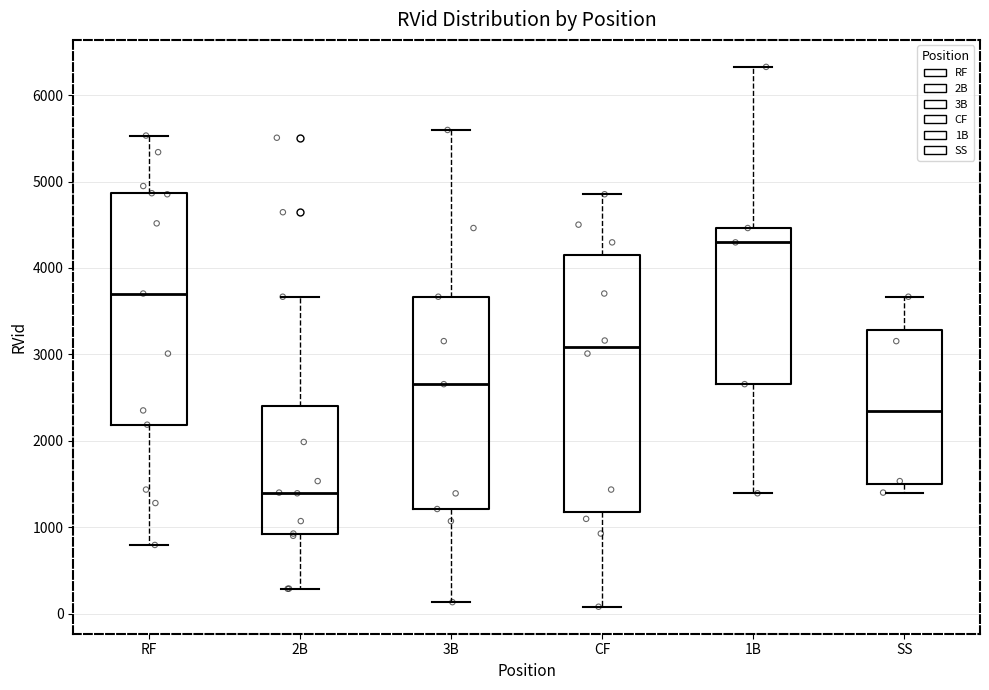

Where is the lower edge of the box for SS on the y-axis? The values are not printed on the chart, so give them approximately, as read against the axis.

1500